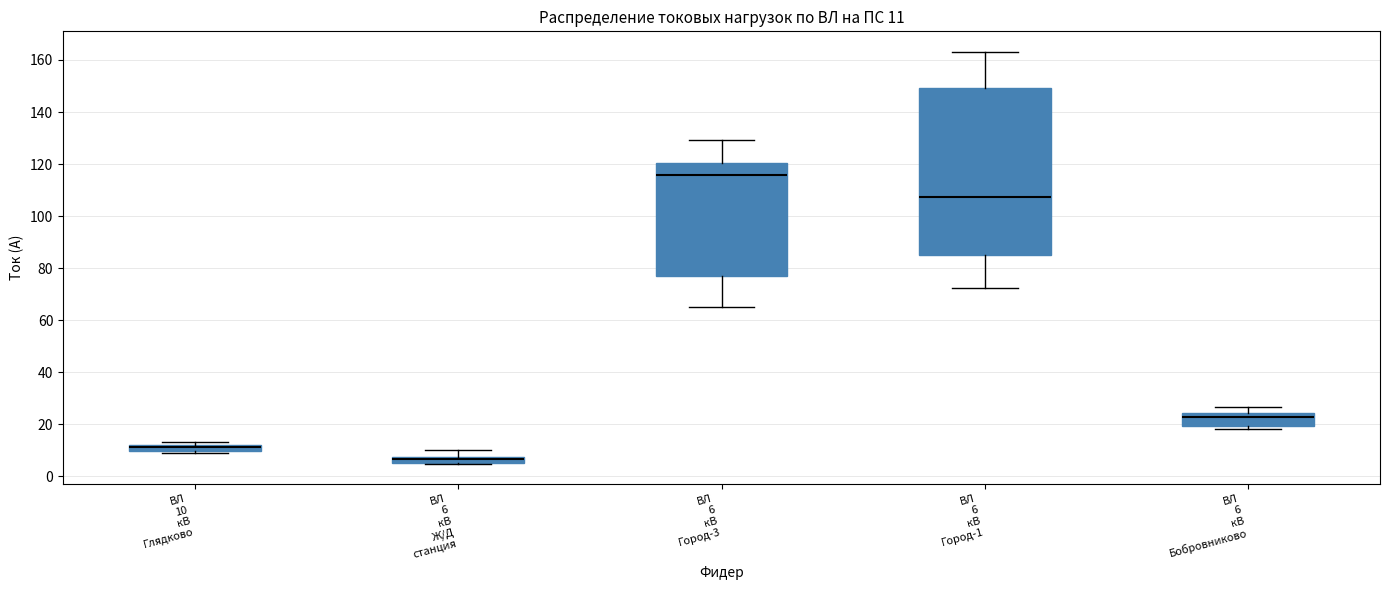

Which box has the lowest median line?

ВЛ 6 кВ Ж/Д станция